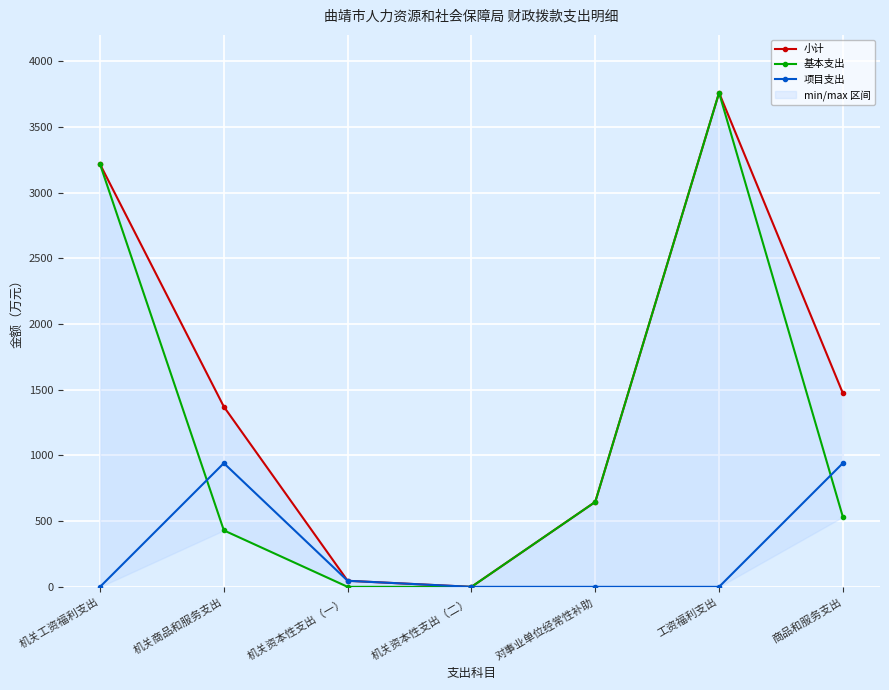

Which series ends up on top after the final intersection of 基本支出 and 项目支出?

项目支出